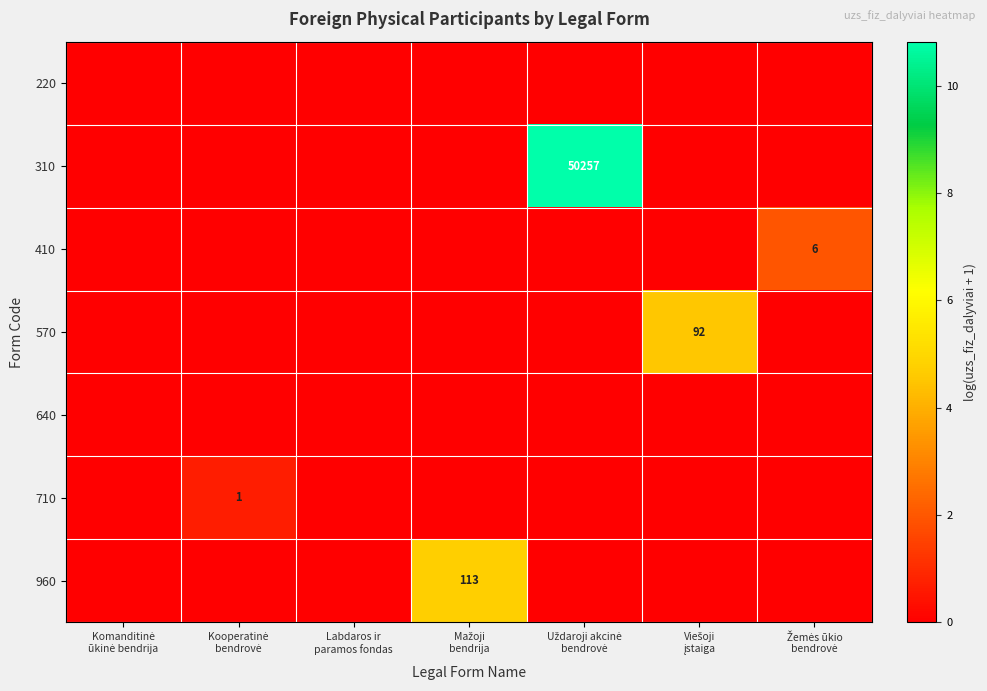

Which series has the largest range (max minus min)?

310